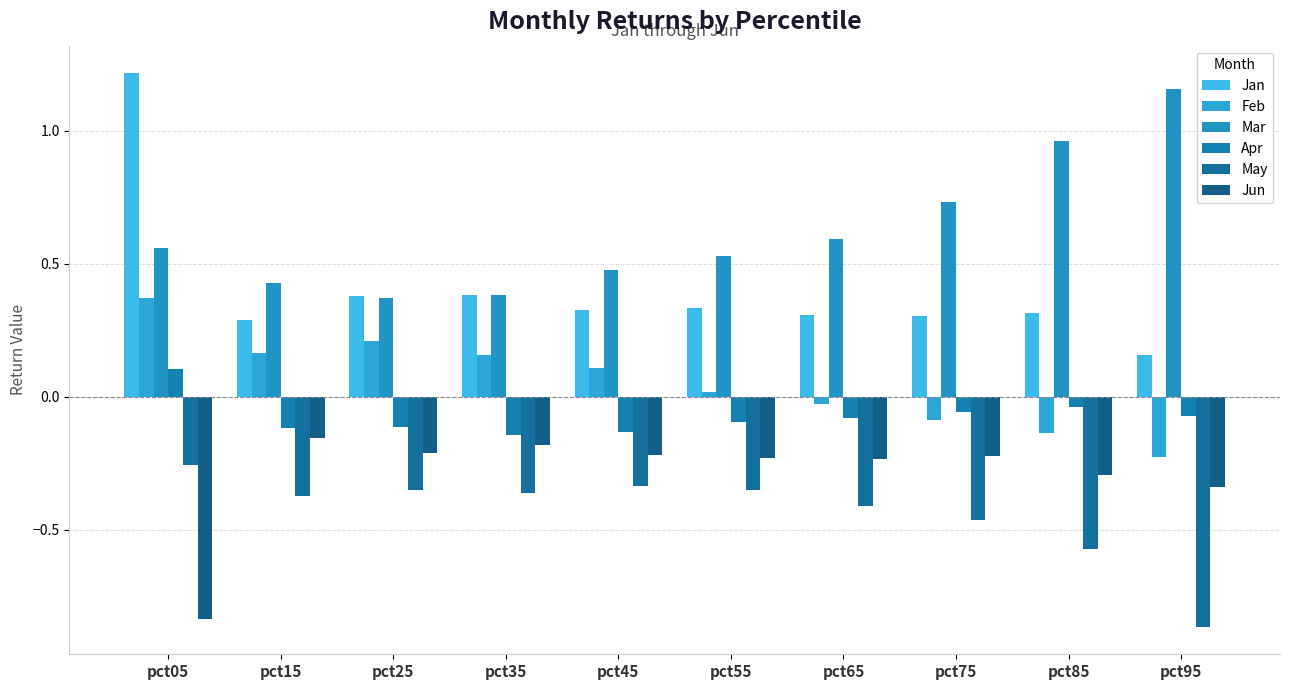

Reading left to right, transcribe all the data shown in this chart.

Jan: 1.2	0.3	0.4	0.4	0.3	0.3	0.3	0.3	0.3	0.2
Feb: 0.4	0.2	0.2	0.2	0.1	0.0	-0.0	-0.1	-0.1	-0.2
Mar: 0.6	0.4	0.4	0.4	0.5	0.5	0.6	0.7	1.0	1.2
Apr: 0.1	-0.1	-0.1	-0.1	-0.1	-0.1	-0.1	-0.1	-0.0	-0.1
May: -0.3	-0.4	-0.4	-0.4	-0.3	-0.4	-0.4	-0.5	-0.6	-0.9
Jun: -0.8	-0.2	-0.2	-0.2	-0.2	-0.2	-0.2	-0.2	-0.3	-0.3